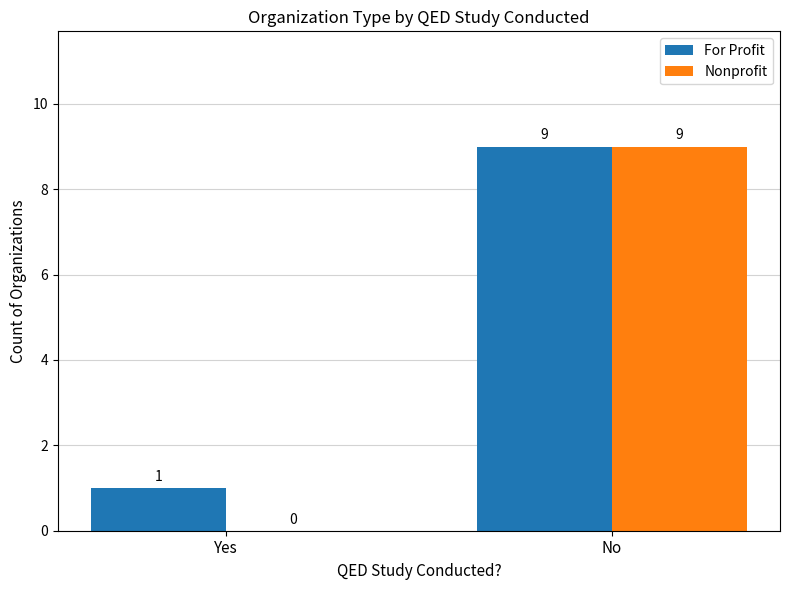

Is the value of Nonprofit at Yes greater than the value of For Profit at No?

No